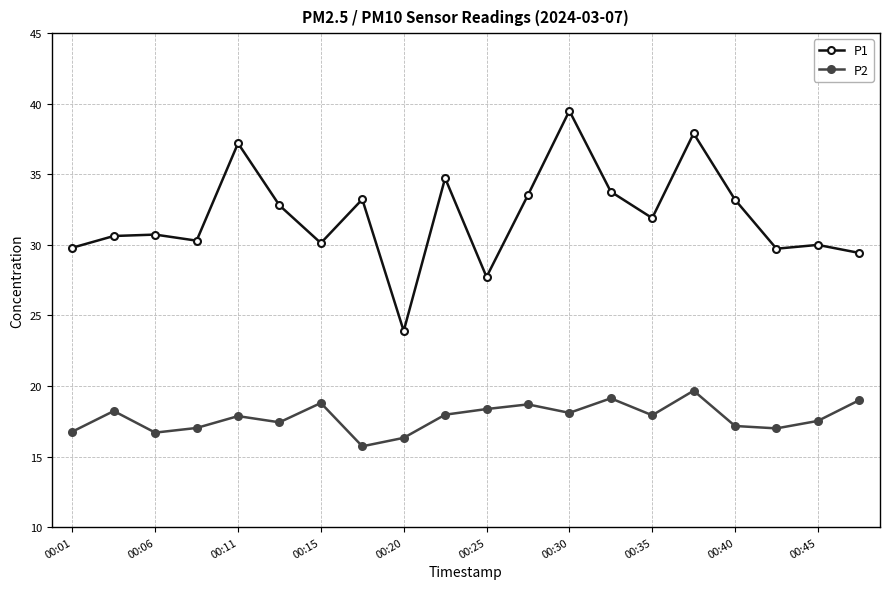

True or false: P2 has more than 2 points higher than both neighbors.

True